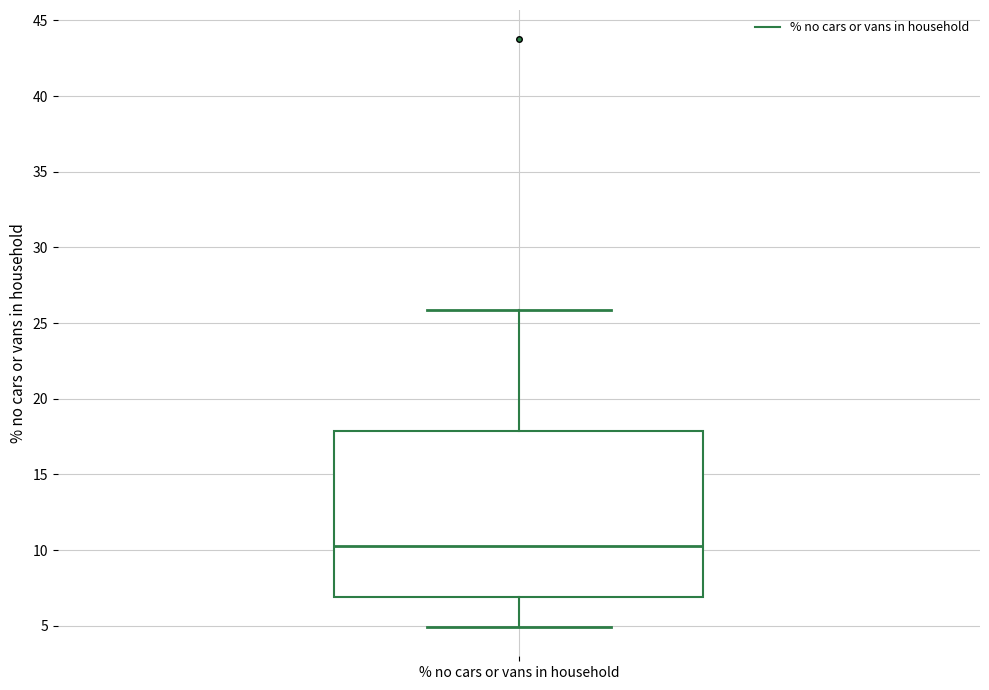

Where is the upper edge of the box for % no cars or vans in household on the y-axis? The values are not printed on the chart, so give them approximately, as read against the axis.

18.0